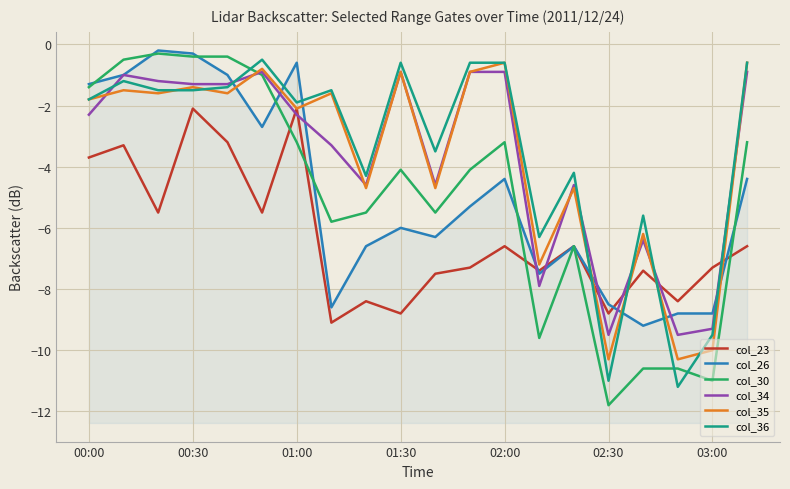

How many intersections are there between col_36 and col_26?

7